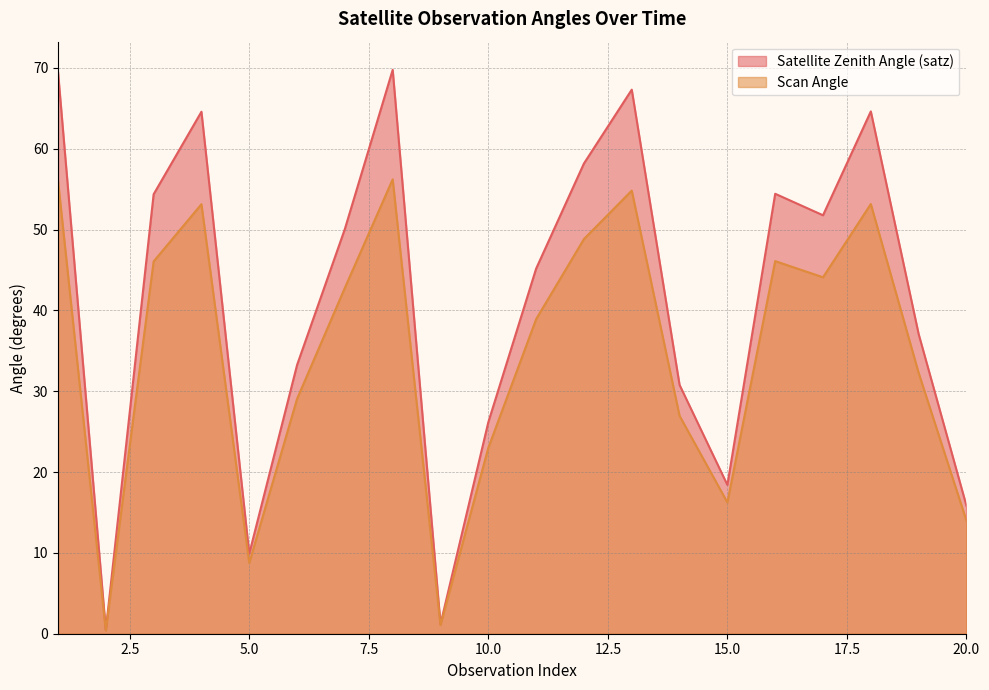

How many interior local peaks does the scan_angle series have?

5